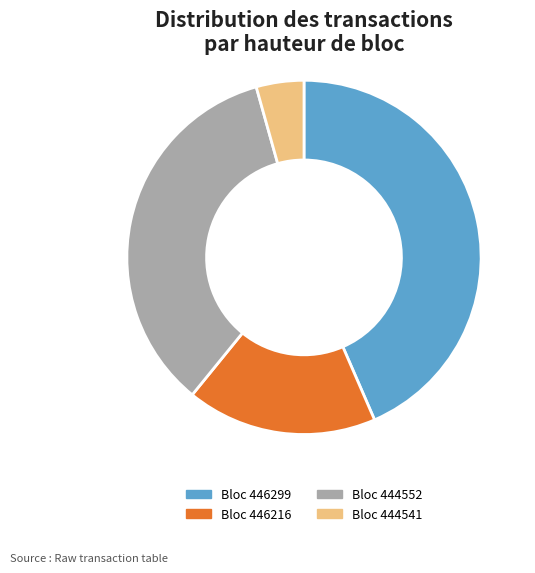

To the nearest percent, what percentage of the pie is 446216?

17%